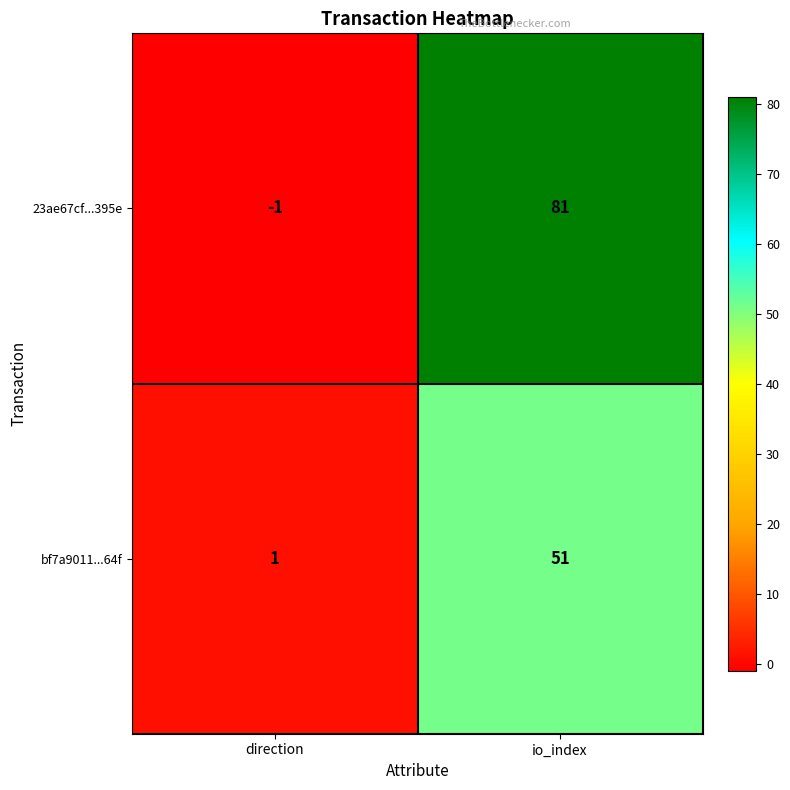

At which category does the chart reach its minimum across all series?

direction